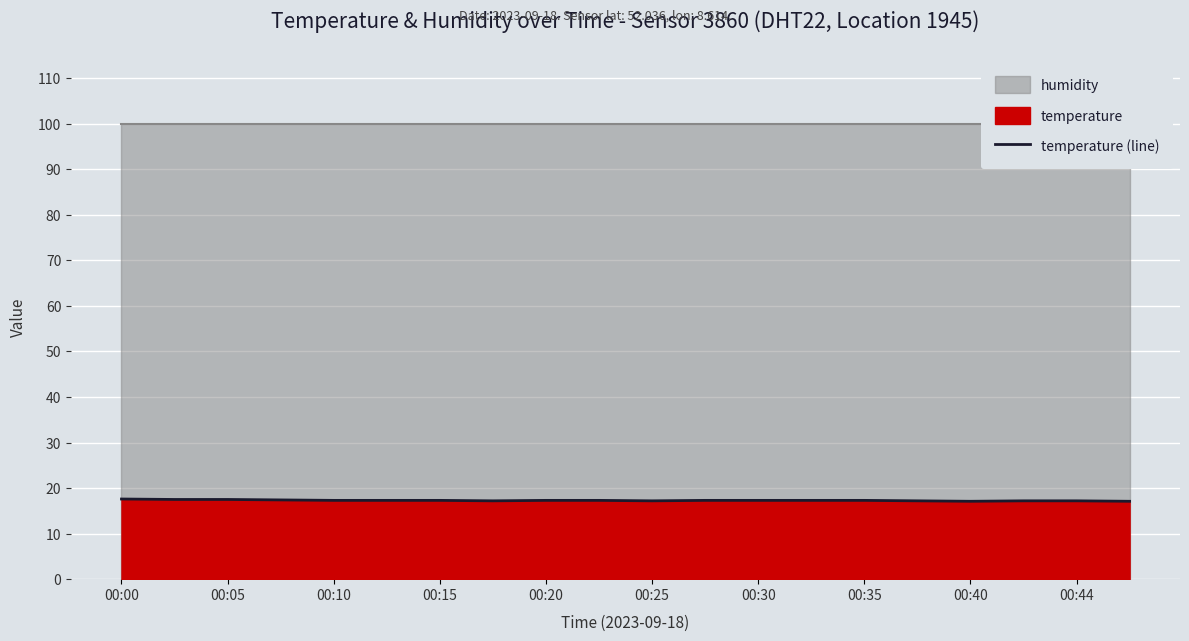

Reading left to right, transcribe all the data shown in this chart.

17.6	17.5	17.5	17.4	17.3	17.3	17.3	17.2	17.3	17.3	17.2	17.3	17.3	17.3	17.3	17.2	17.1	17.2	17.2	17.1